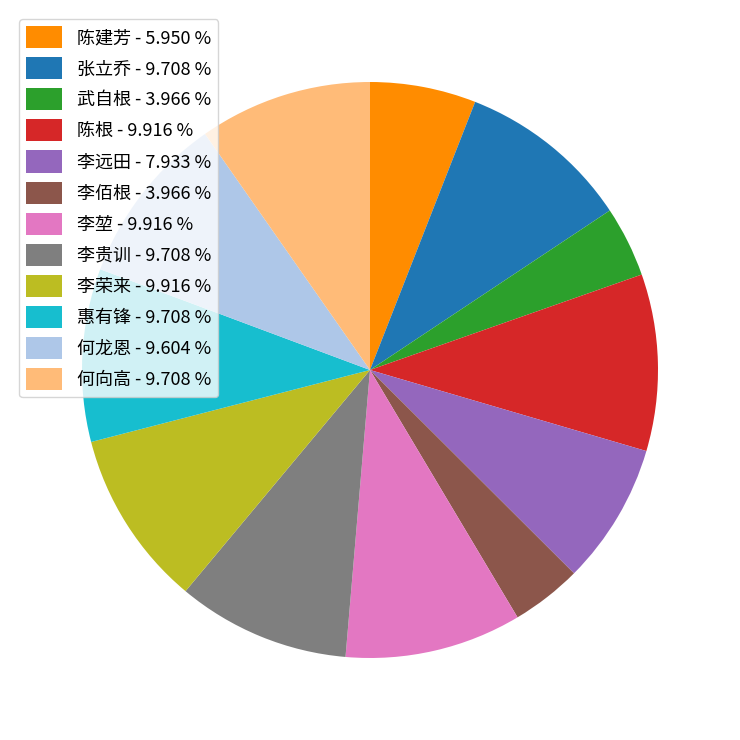

The 何龙恩 slice represents 18% of the pie. True or false?

False